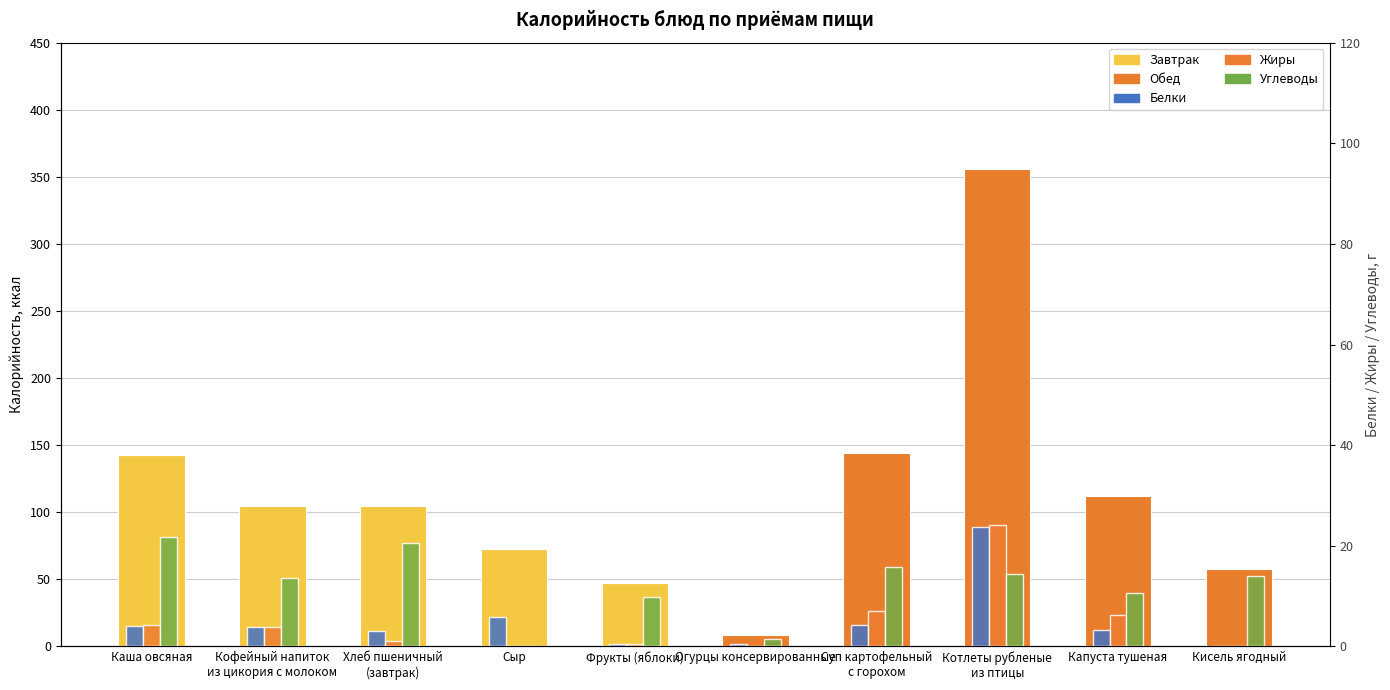

Which series has the widest spread of values?

Обед